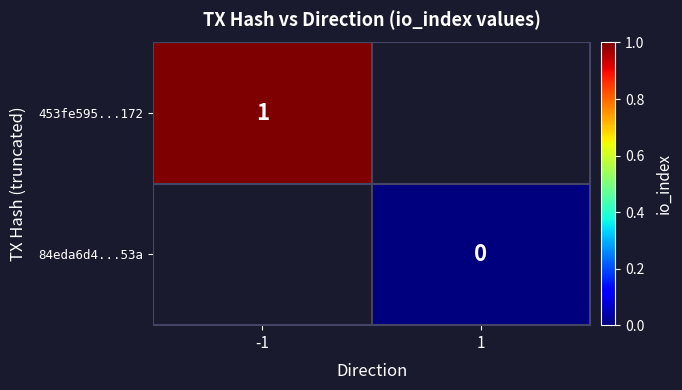

The value of 453fe595...172 at -1 is 1. True or false?

True